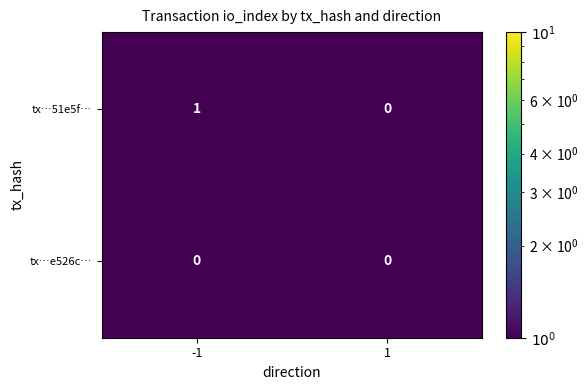

Is it true that tx…e526c… equals 0 at -1?

True